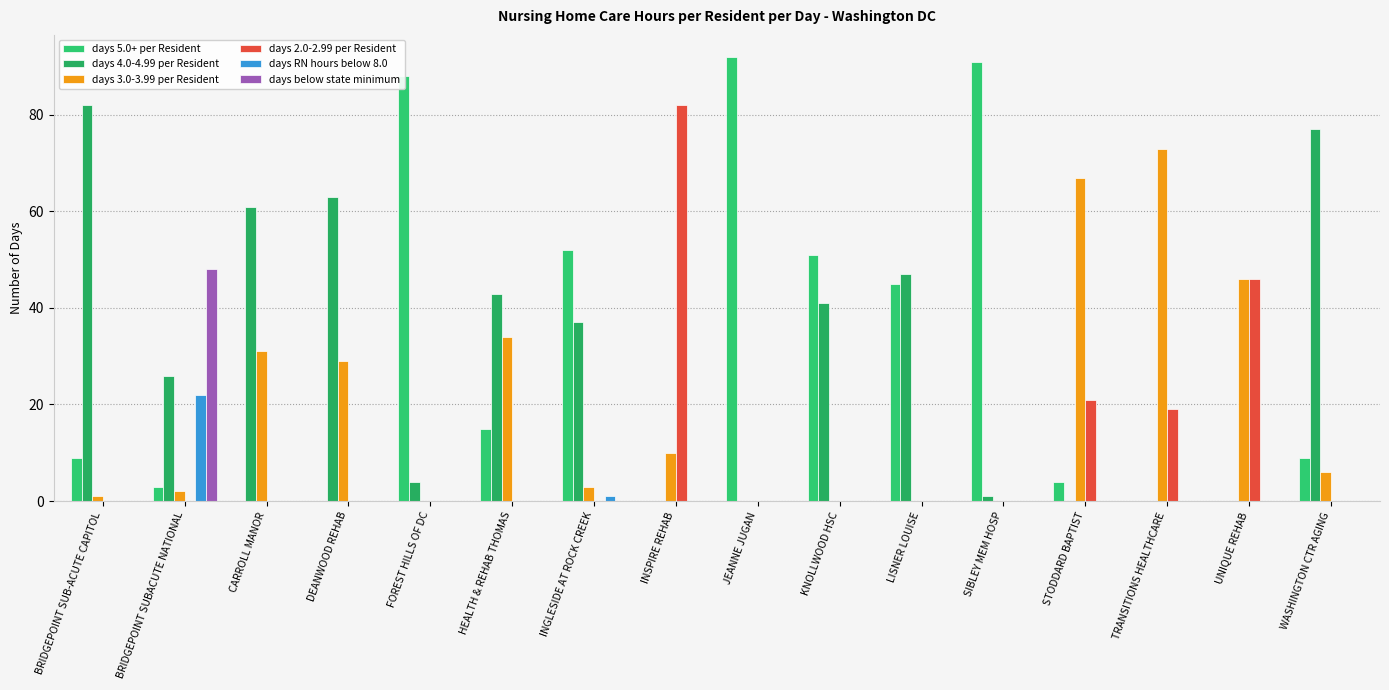

What is the label of the 4th bar from the right?

STODDARD BAPTIST